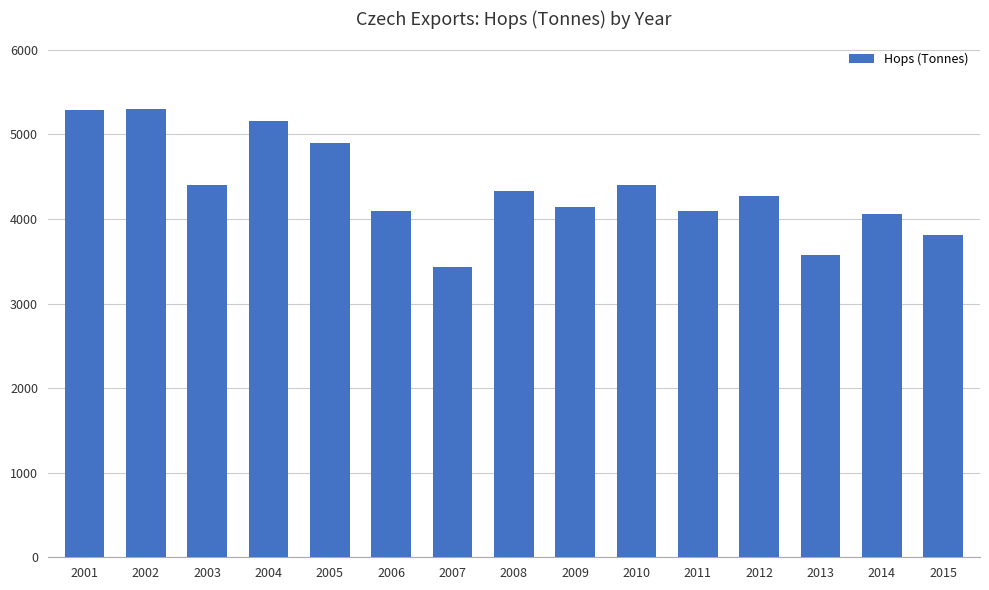

Which label corresponds to the smallest value in the chart?

2007